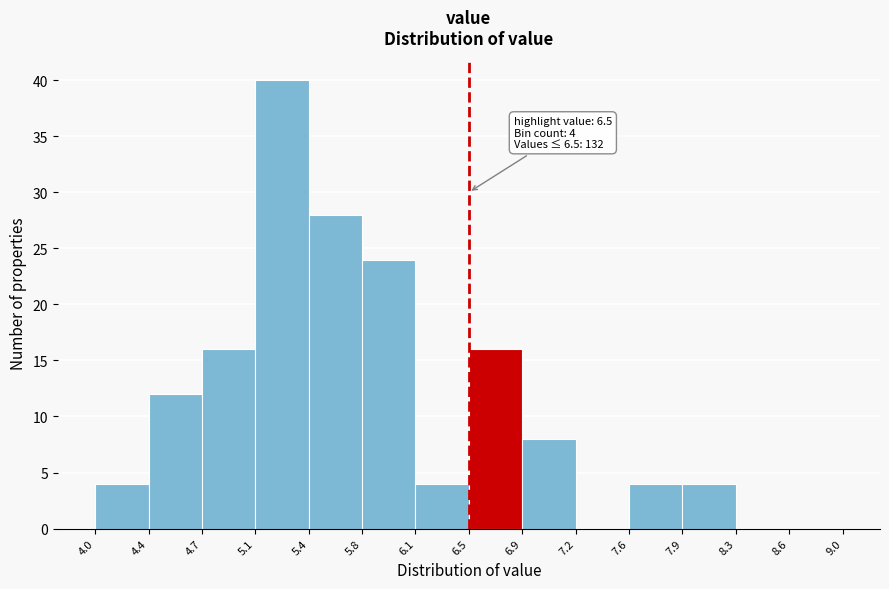

Which range on the x-axis has the tallest bar?

5.1 to 5.4